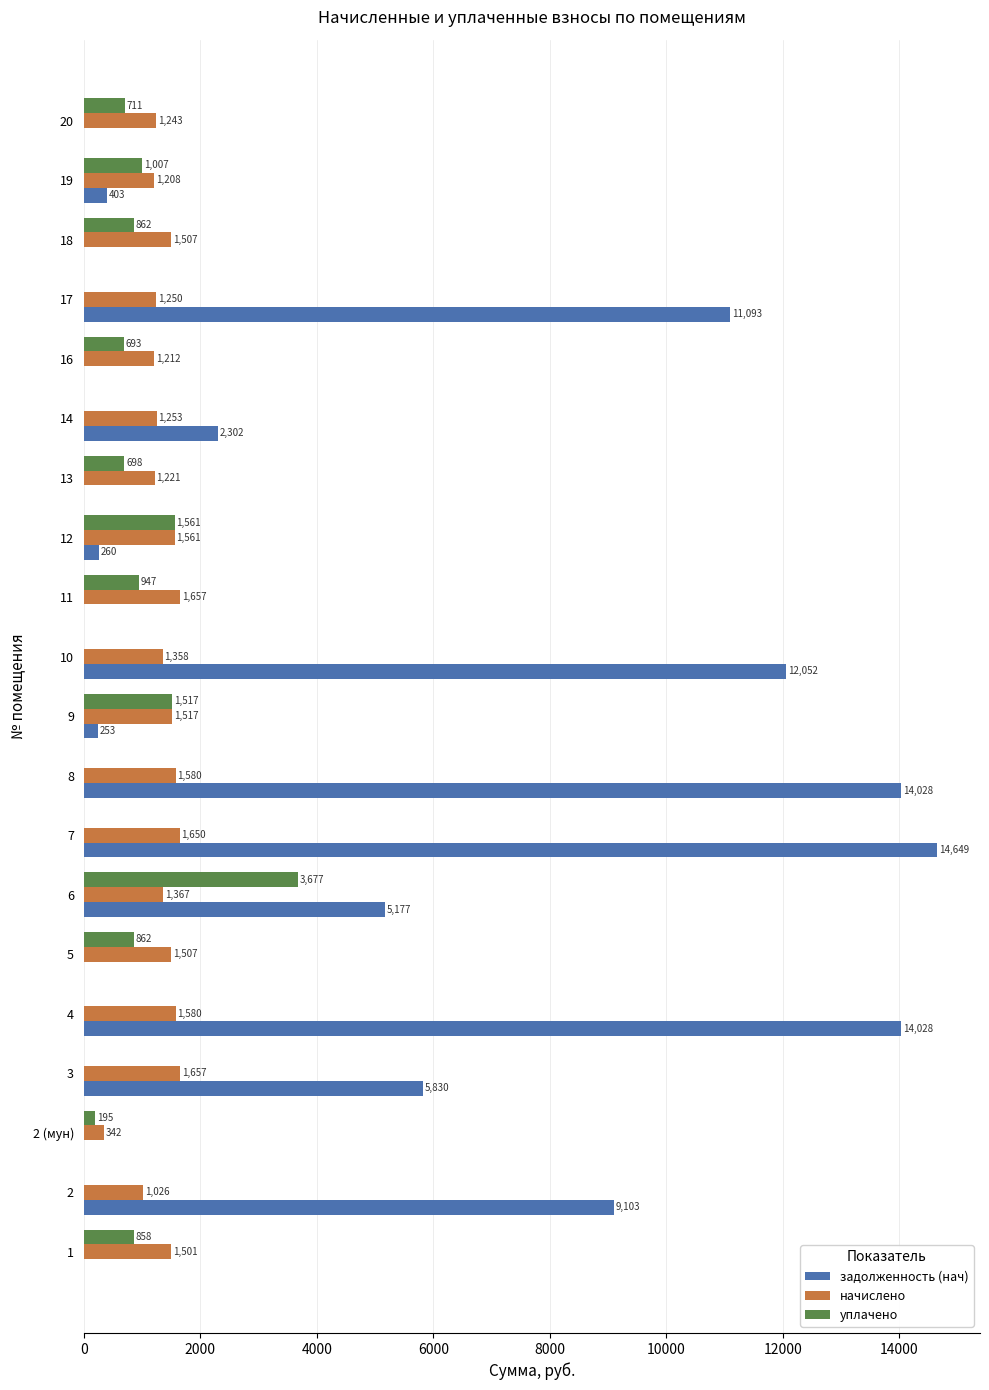

How many data points does each series have?

20